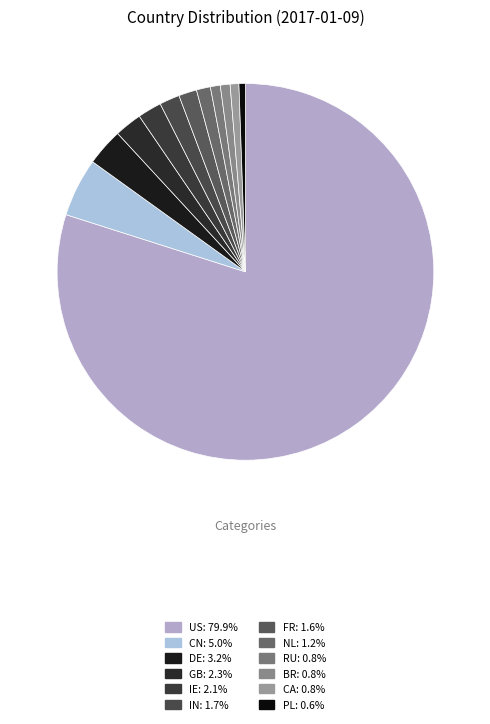

What percentage is the GB slice, to the nearest percent?

2%